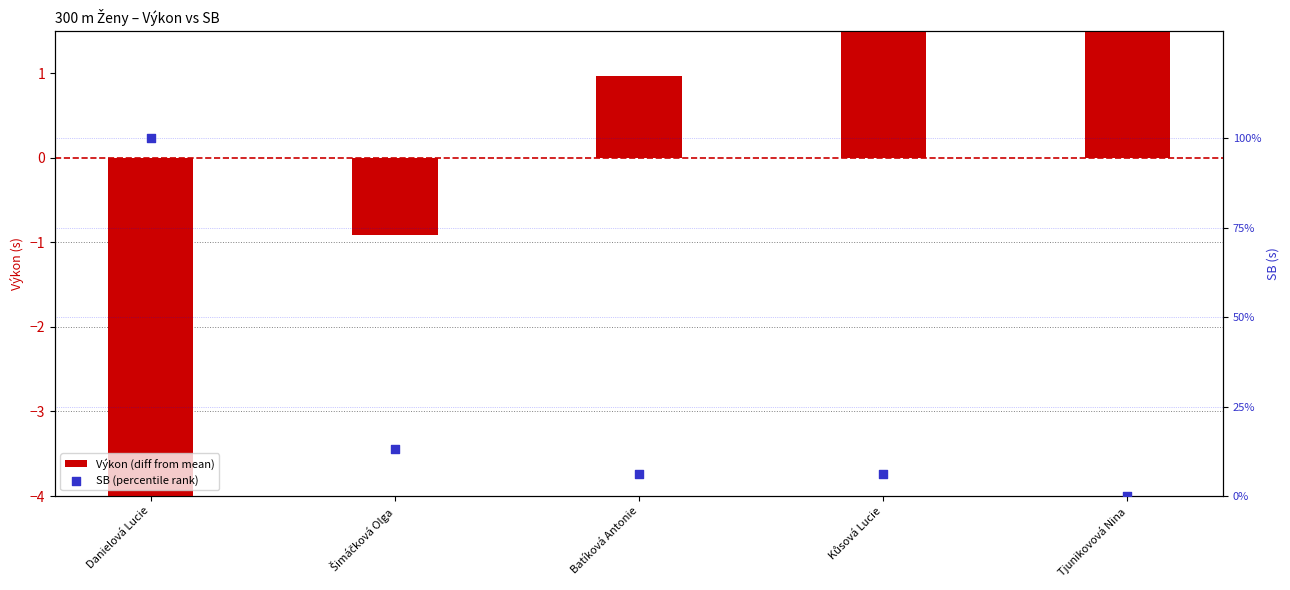

Which series contains the highest Y value?

SB (percentile rank)